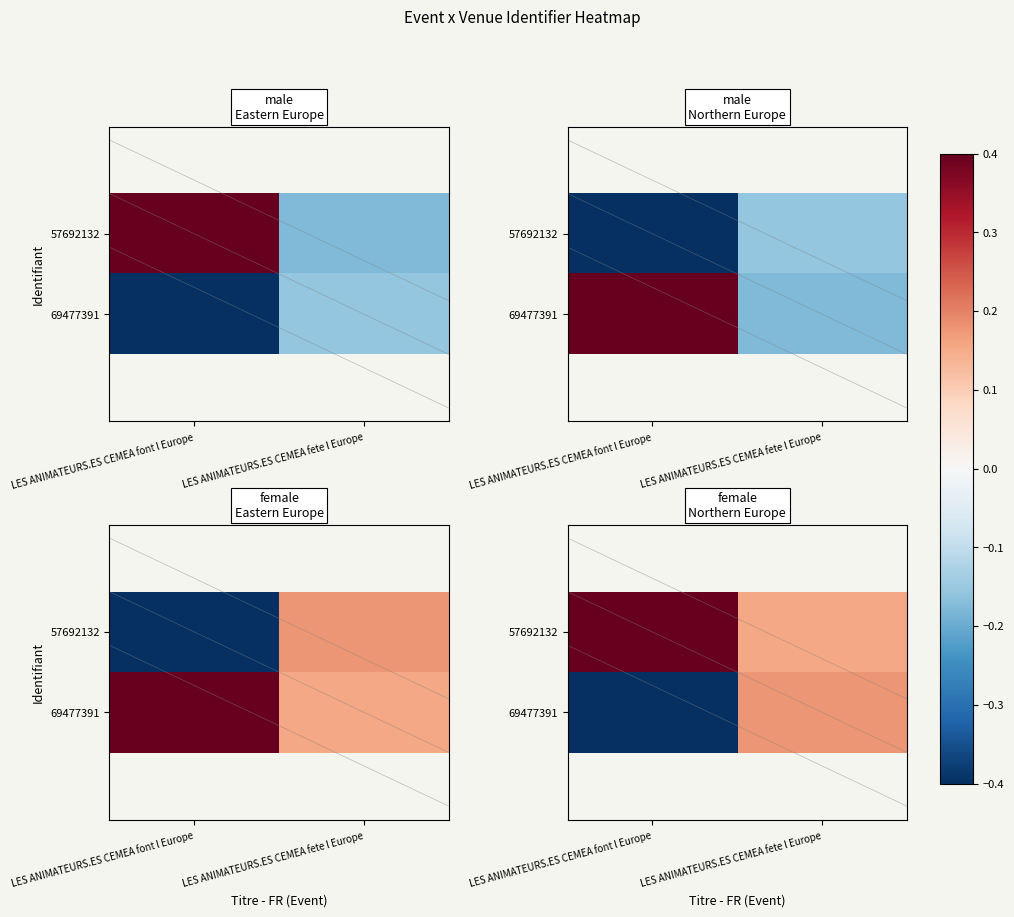

The 57692132 series shows 0.2 at LES ANIMATEURS.ES CEMEA fete l Europe. True or false?

True